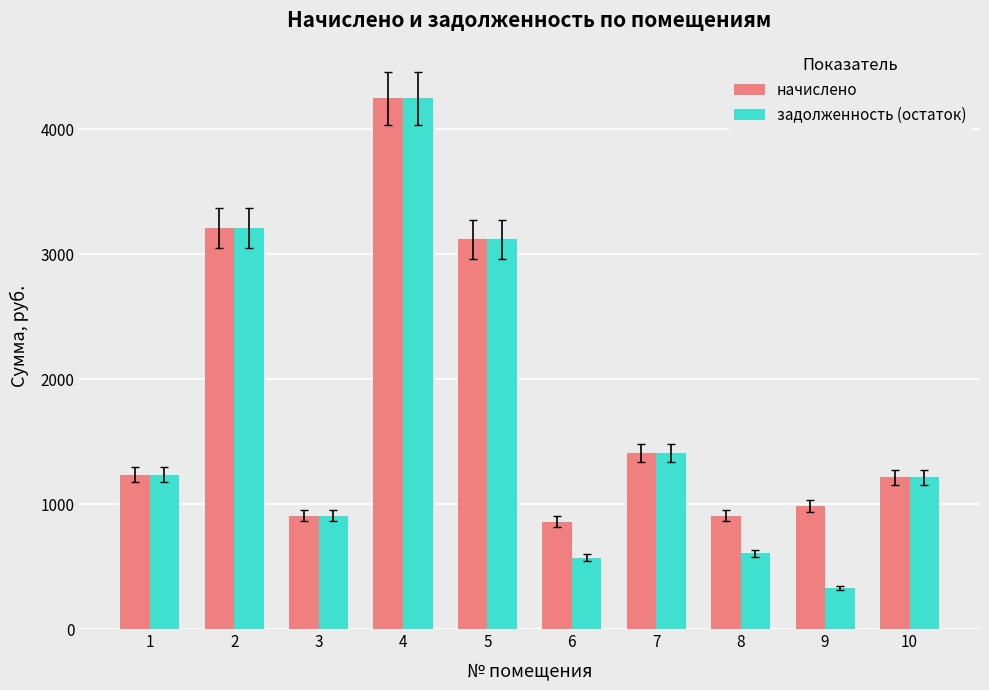

The value of задолженность (остаток) at 1 is 312.3. True or false?

False